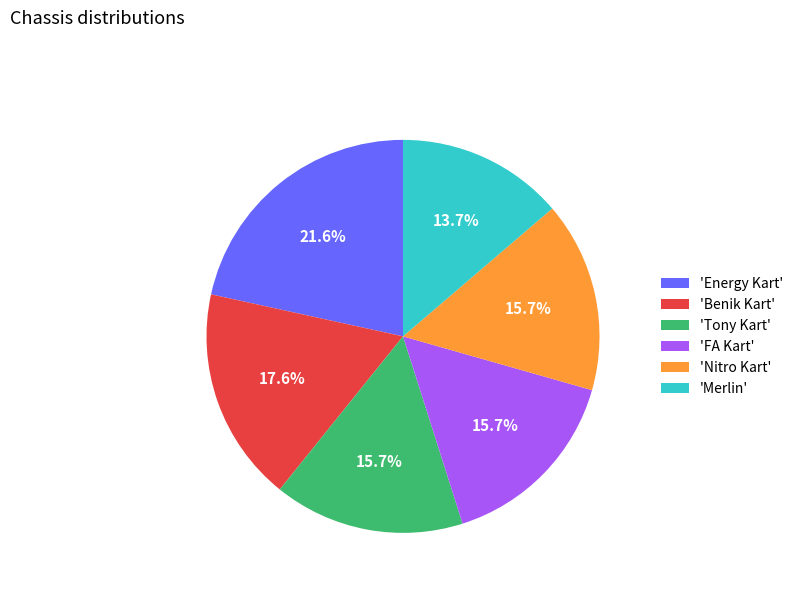

Which has a higher value, 'FA Kart' or 'Energy Kart'?

'Energy Kart'